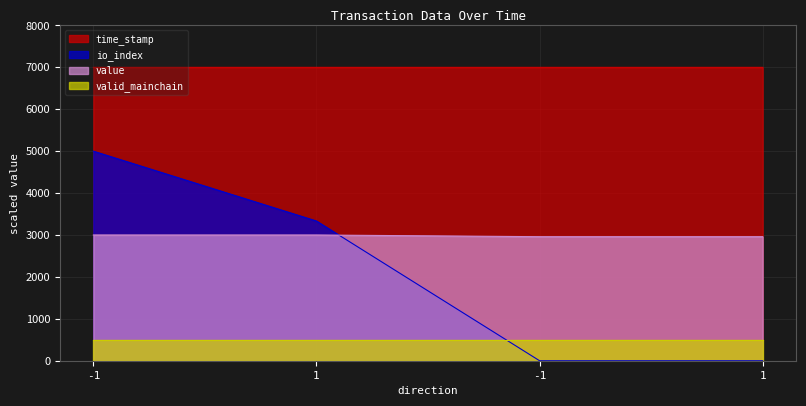

Is it true that time_stamp equals 7000.0 at 1?

True